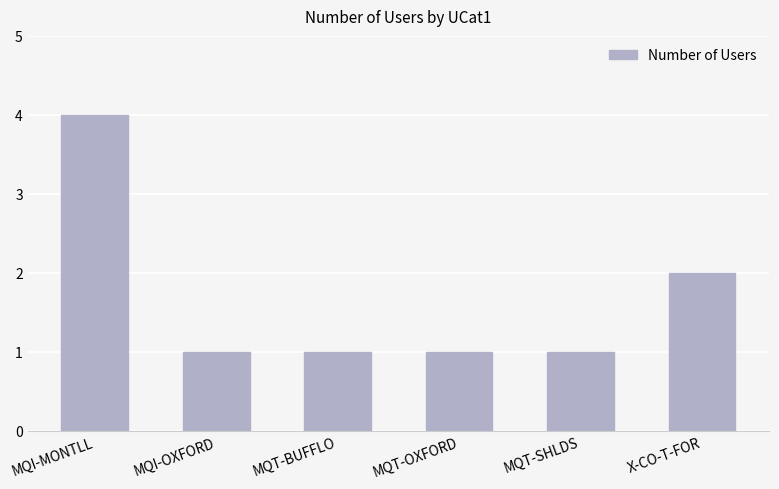

Does the chart contain any negative values?

No